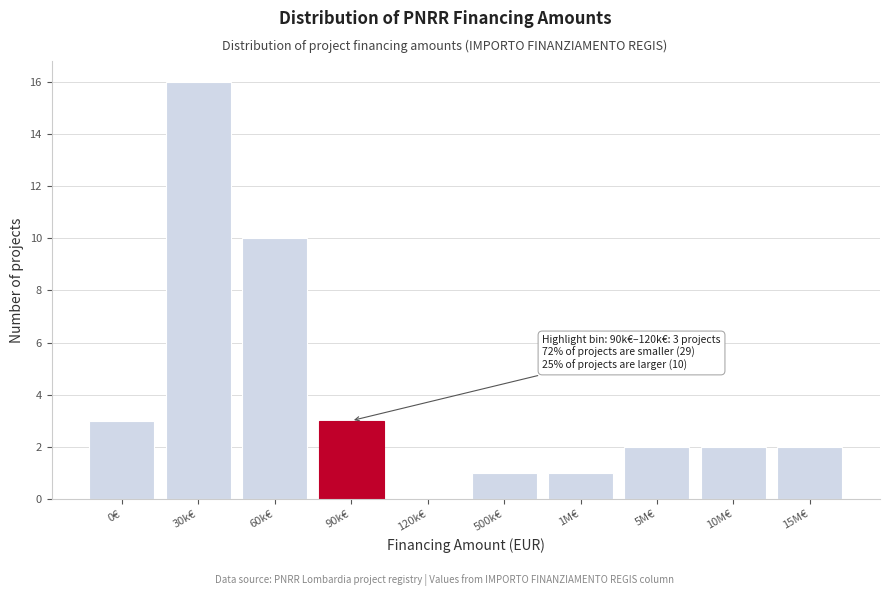

Reading left to right, transcribe all the data shown in this chart.

0€=3	30k€=16	60k€=10	90k€=3	120k€=0	500k€=1	1M€=1	5M€=2	10M€=2	15M€=2